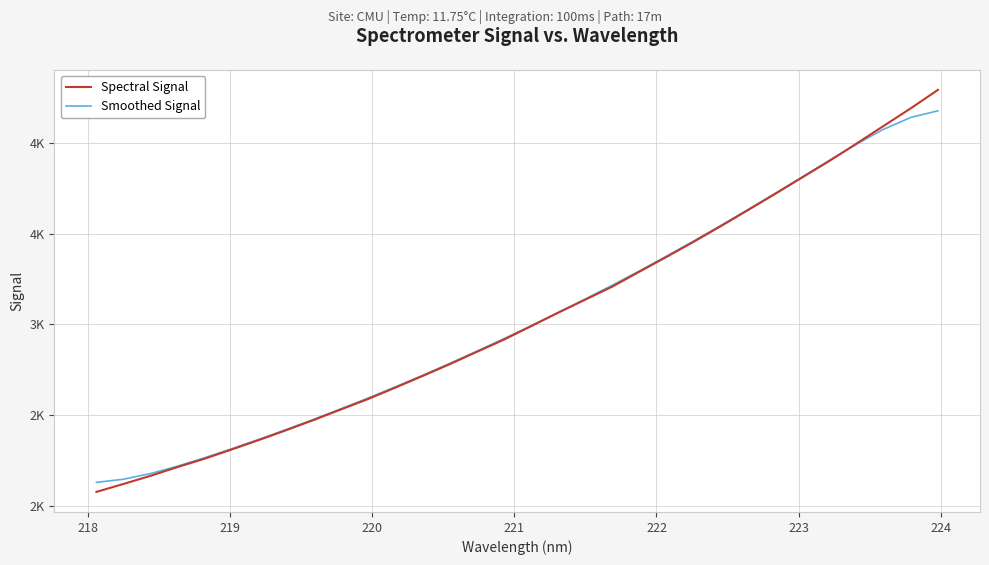

Rank the series by their maximum value, from lowest to highest.

Smoothed Signal, Spectral Signal